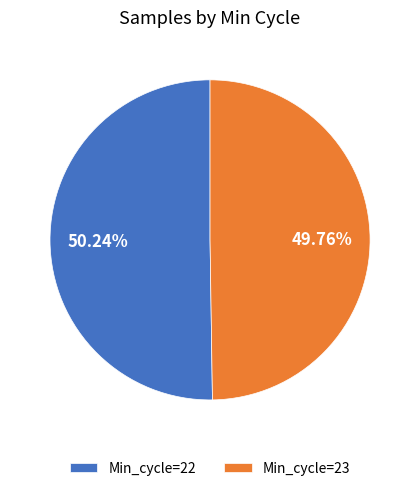

To the nearest percent, what is the average slice percentage?

50%